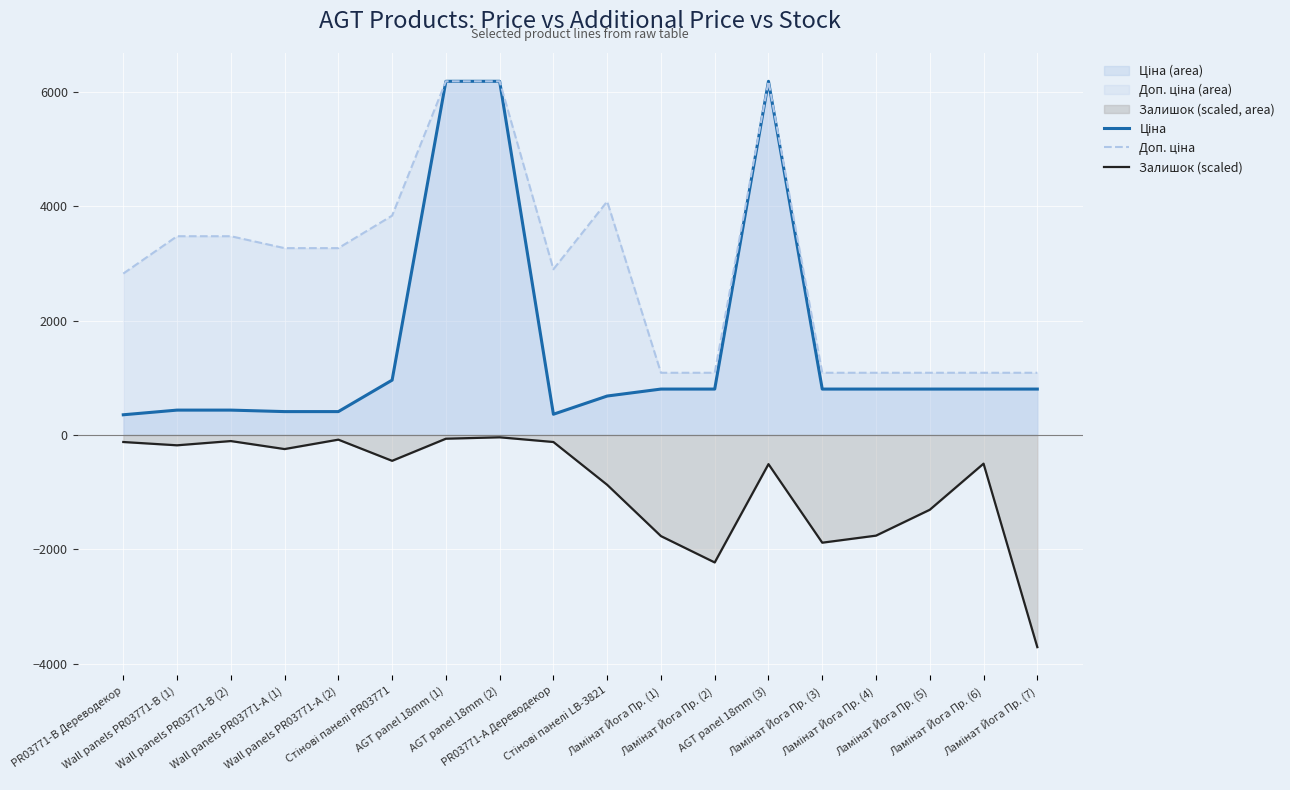

How many data points does each series have?

18